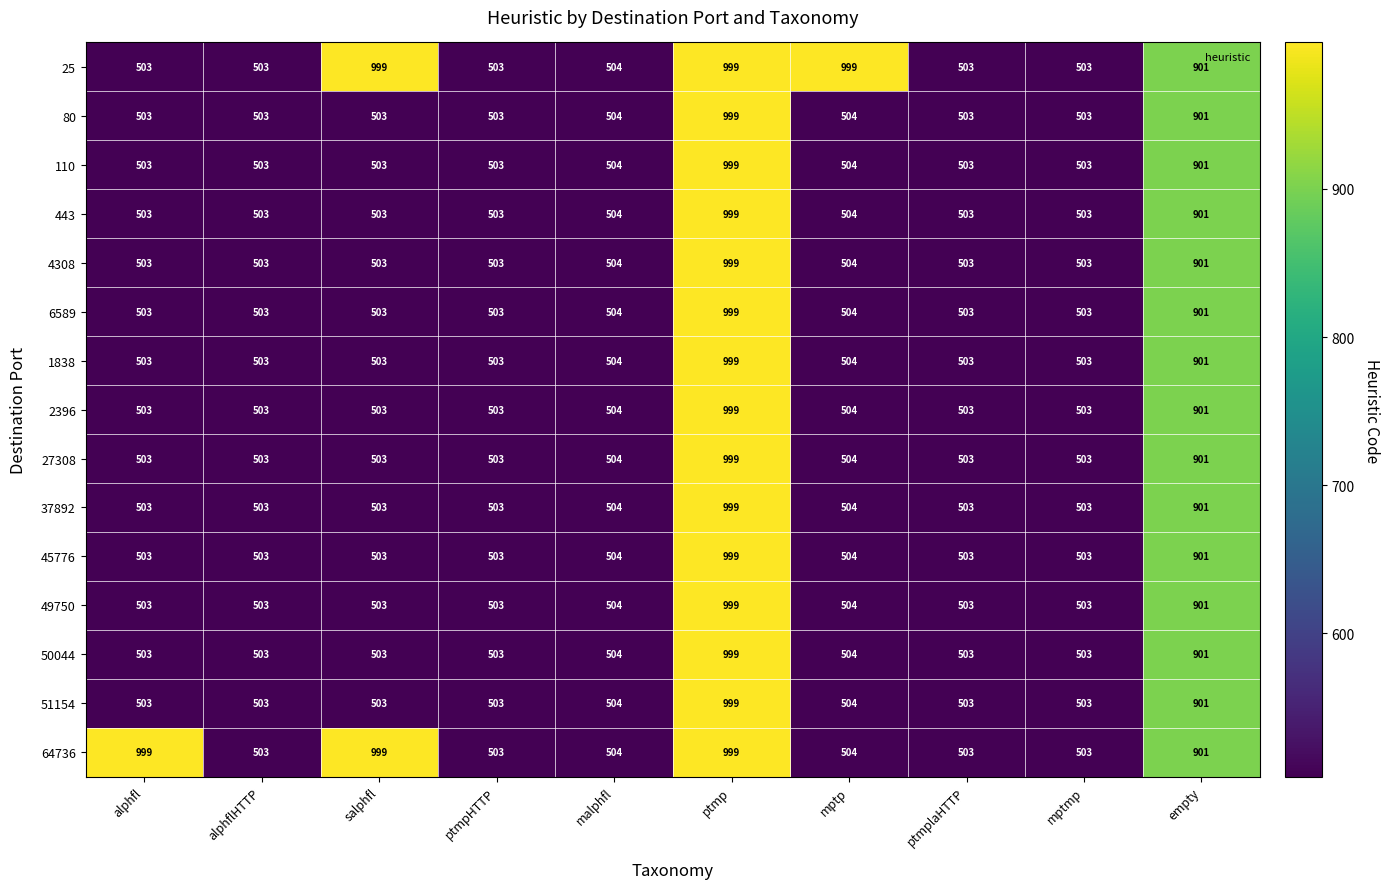

The 443 series shows 655 at mptmp. True or false?

False